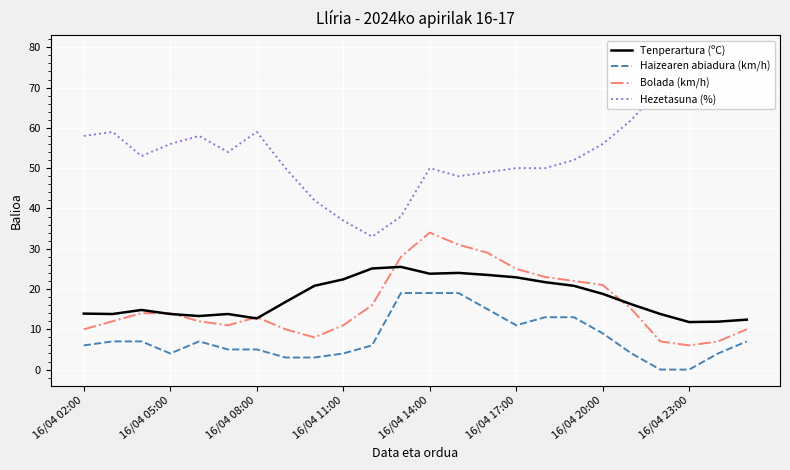

Where does the Hezetasuna (%) series first go above 54?

16/04 02:00